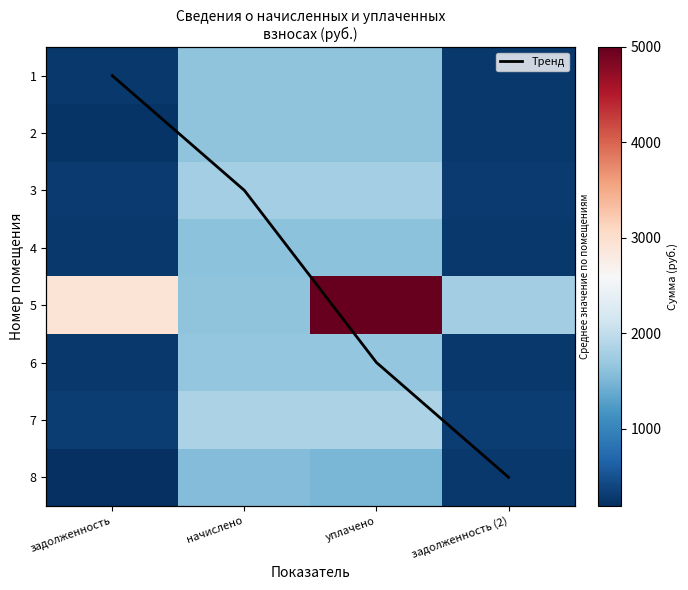

At which label is 5 closest to 3312?

задолженность